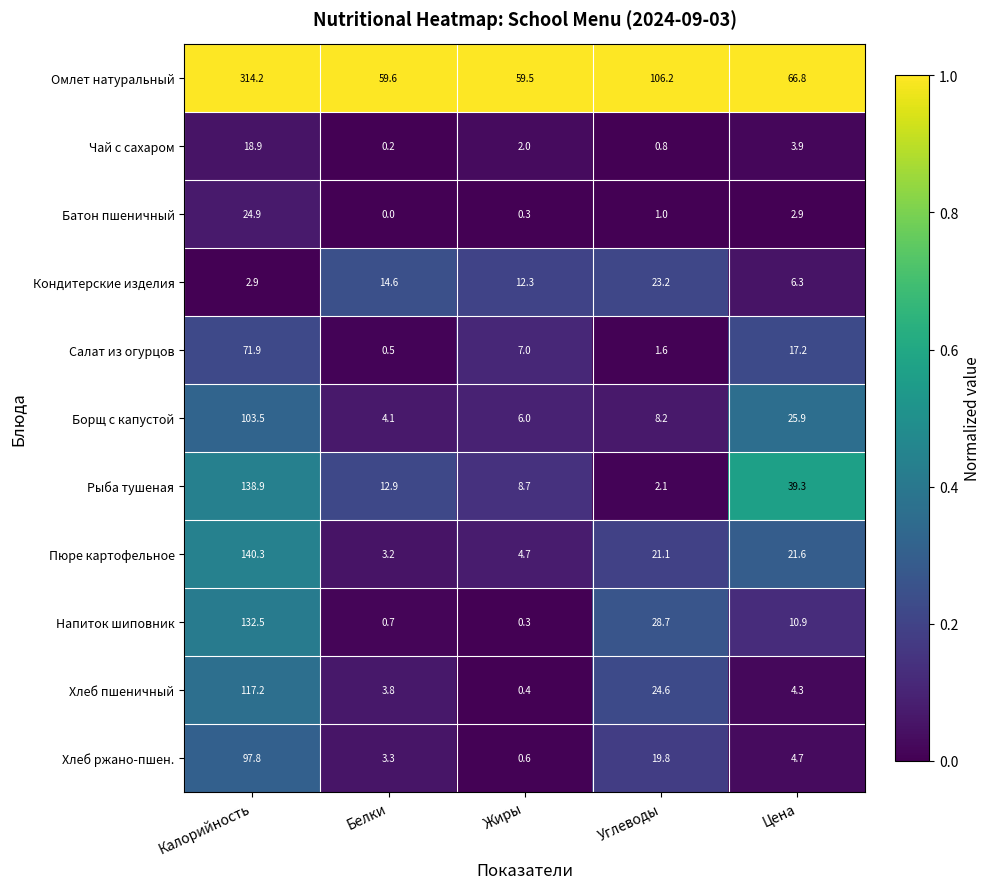

What is the greatest value displayed?

314.2